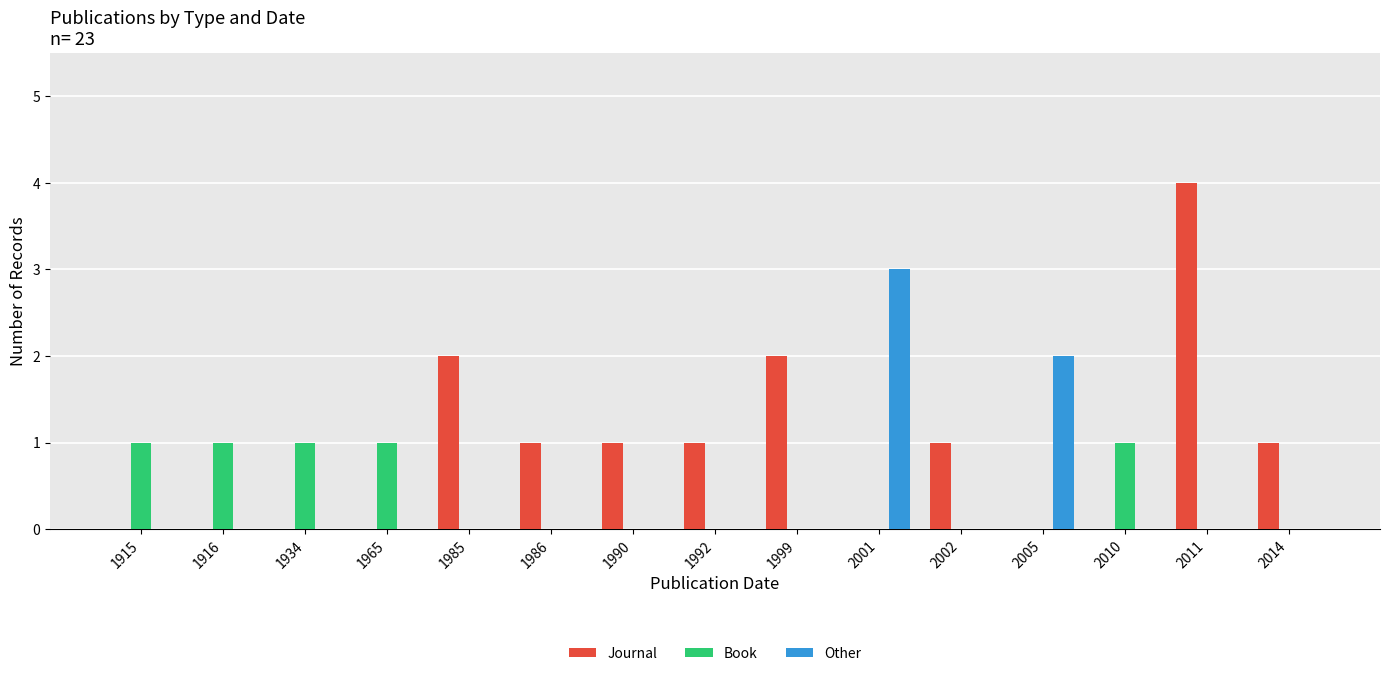

Is it true that Other equals -2 at 1916?

False